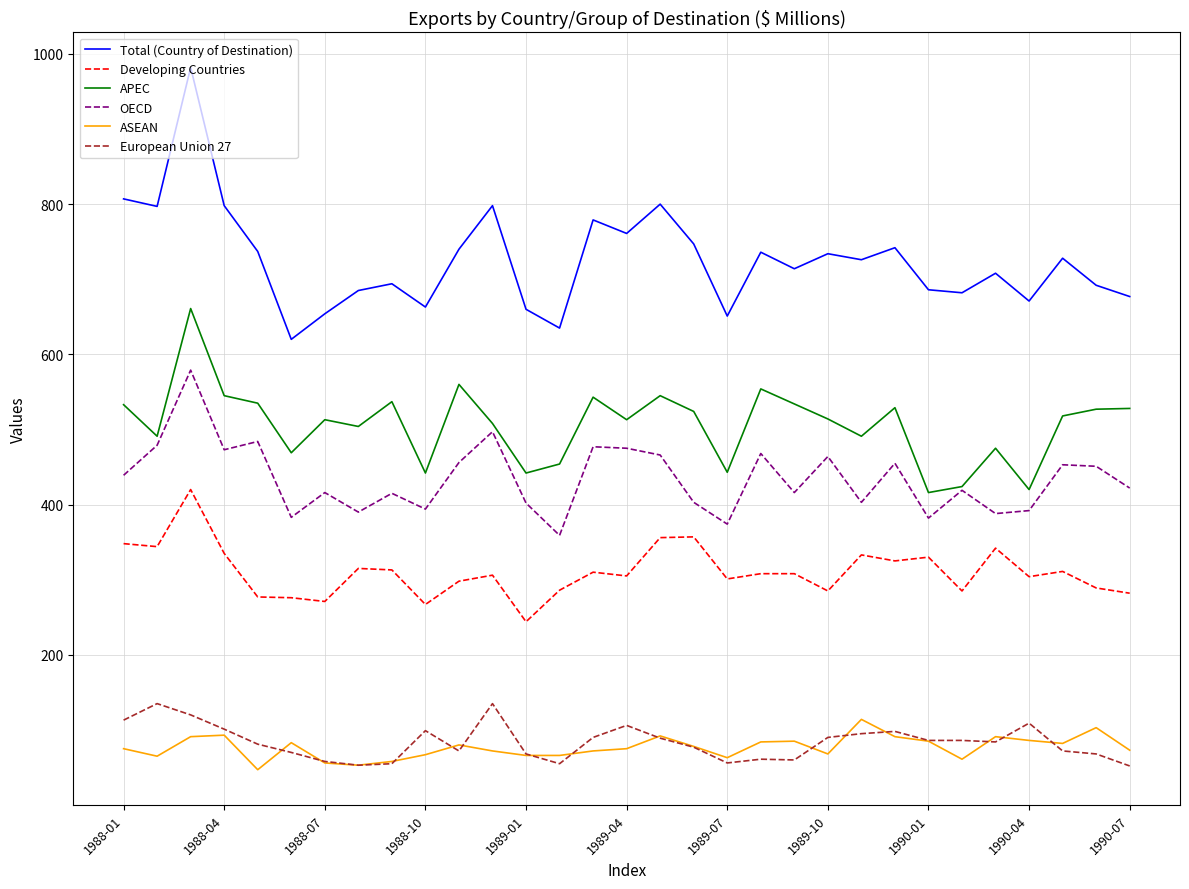

Which series has the largest range (max minus min)?

Total (Country of Destination)